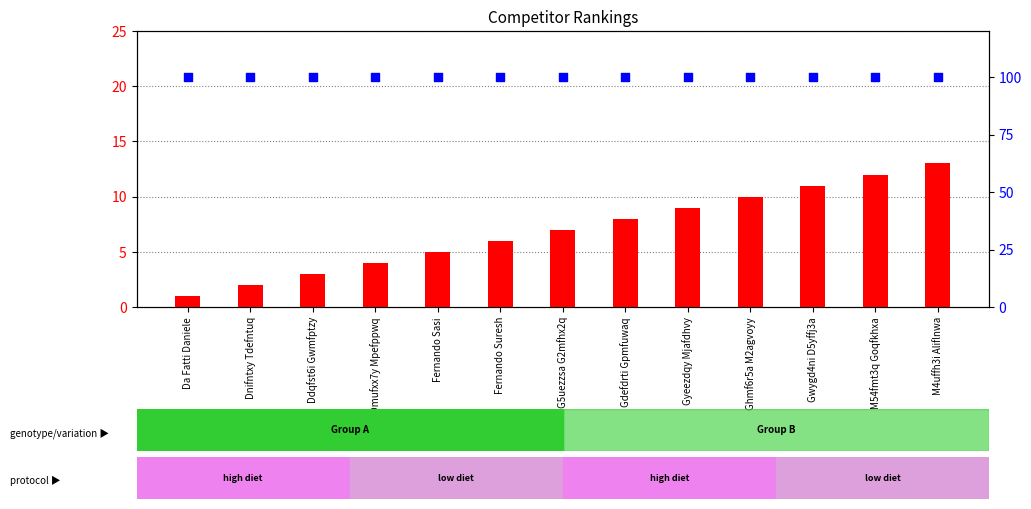

Is the value of percentile rank within the sample at Gdefdrti Gpmfuwaq greater than the value of competitor rank at Fernando Suresh?

Yes